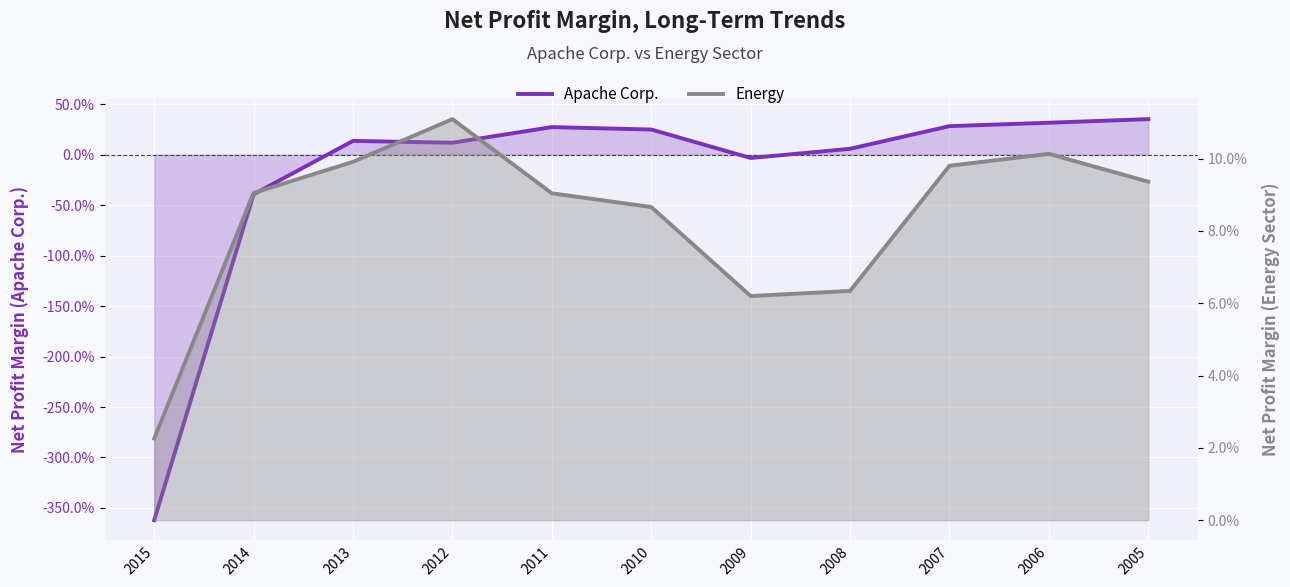

Is the value of Apache Corp. at 2007 greater than the value of Energy at 2012?

Yes